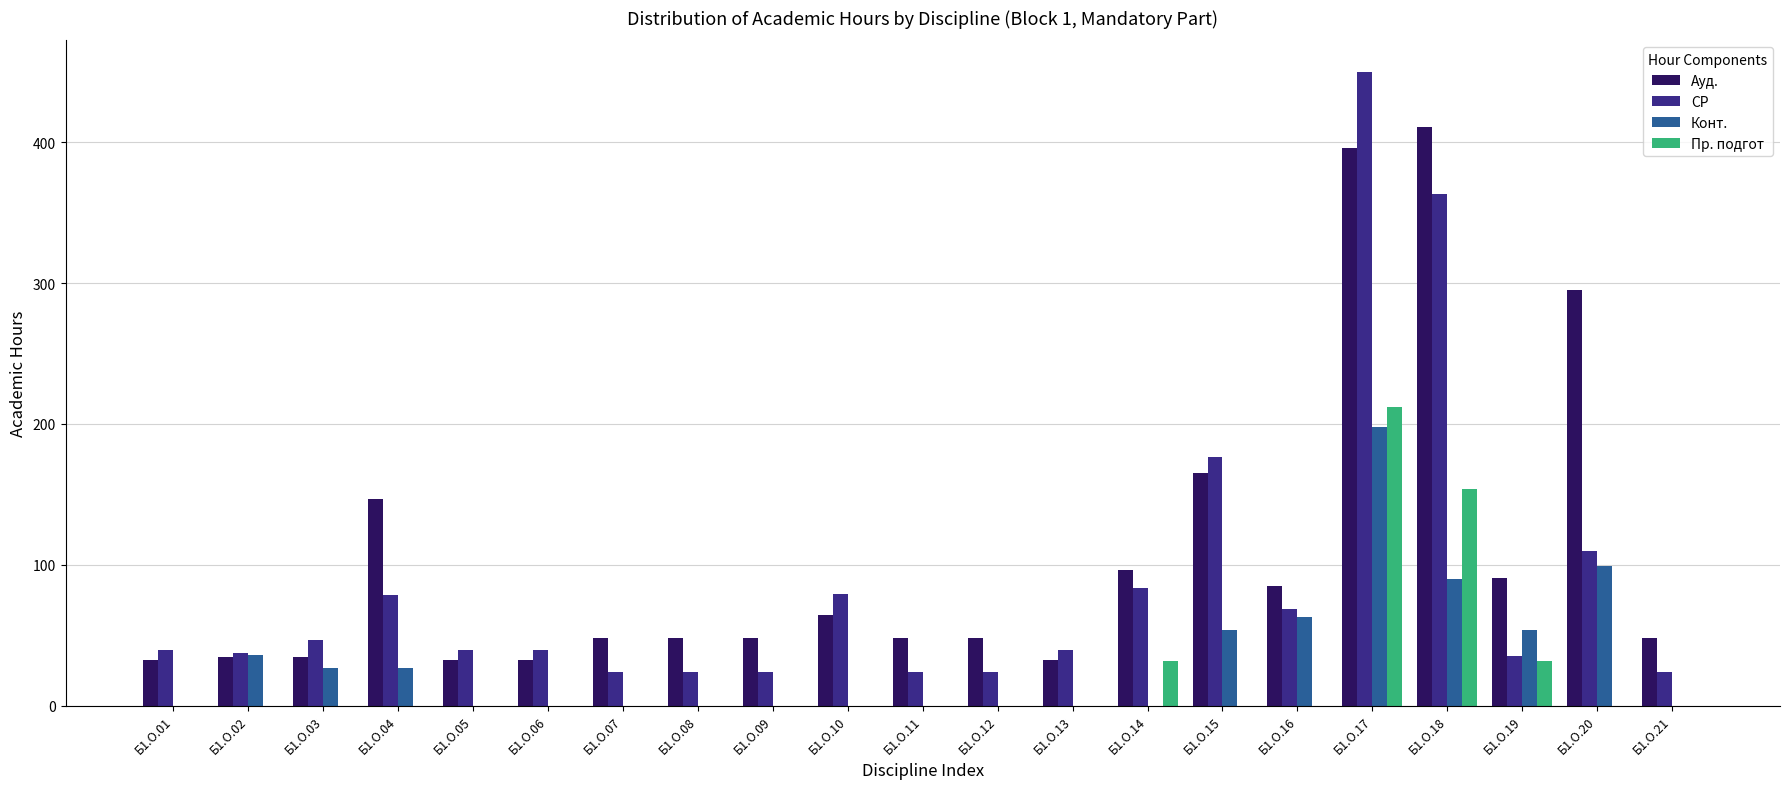

Which series has the largest range (max minus min)?

СР